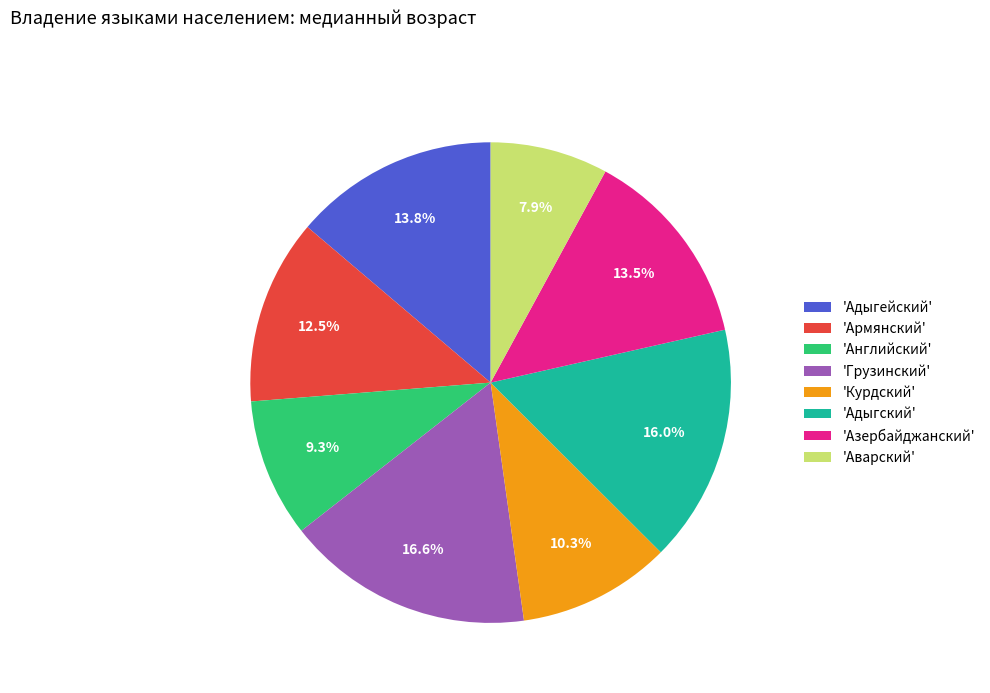

What is the smallest slice in the pie chart?

'Аварский'